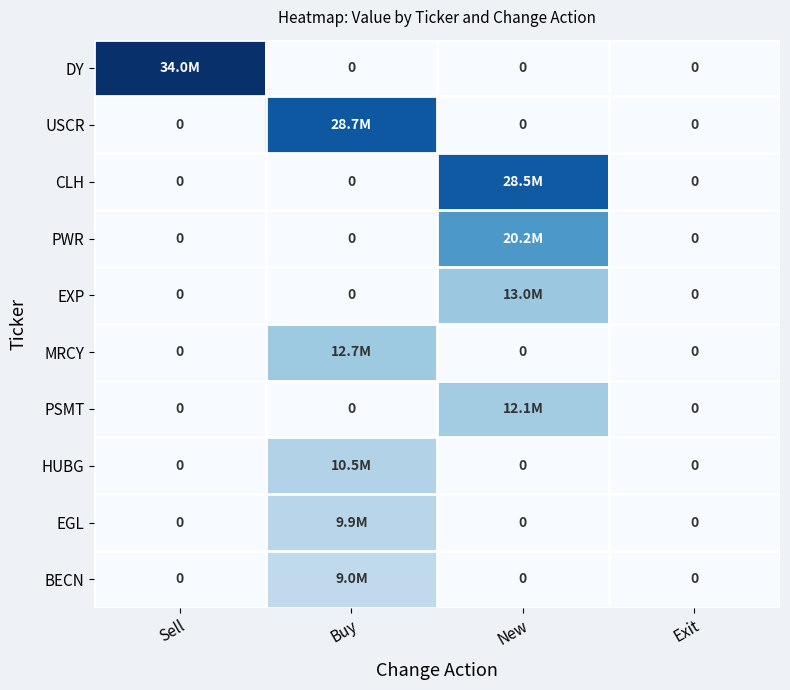

How many categories are shown in the chart?

4